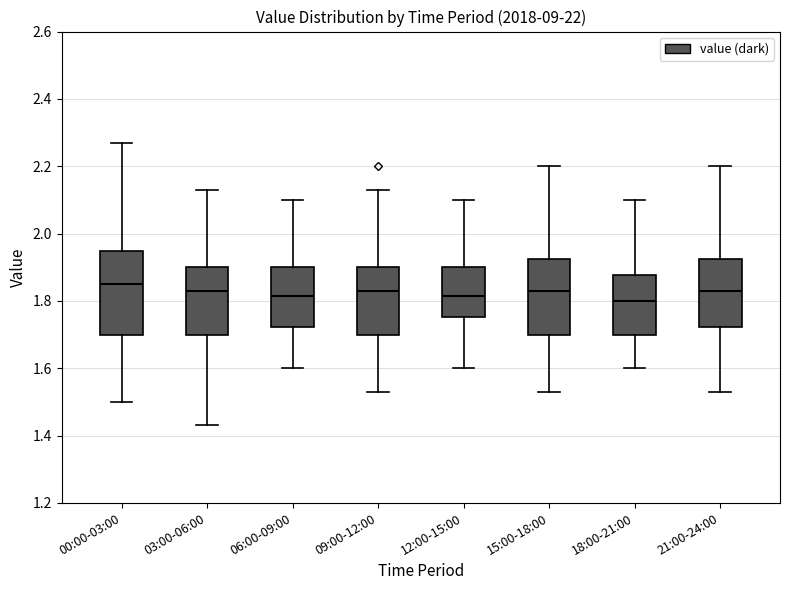

Comparing the boxes themselves (not the whiskers), which one is the tallest?

00:00-03:00